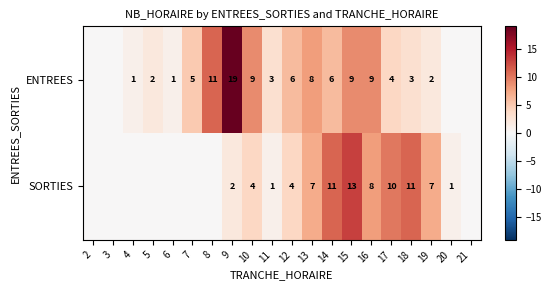

Is the value of SORTIES at 9 greater than the value of ENTREES at 20?

Yes